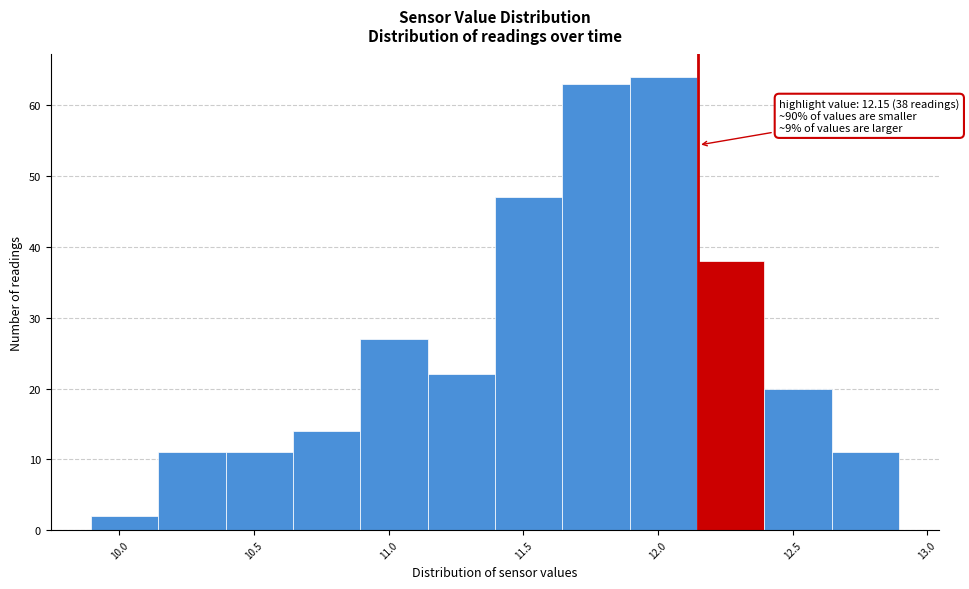

Which range on the x-axis has the tallest bar?

11.90 to 12.15